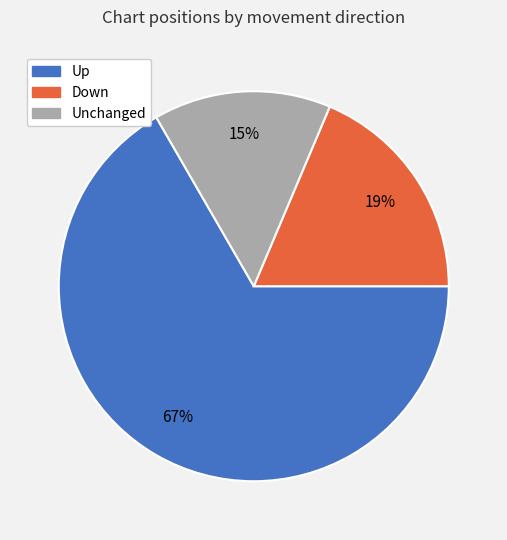

Does any single category account for the majority?

Yes